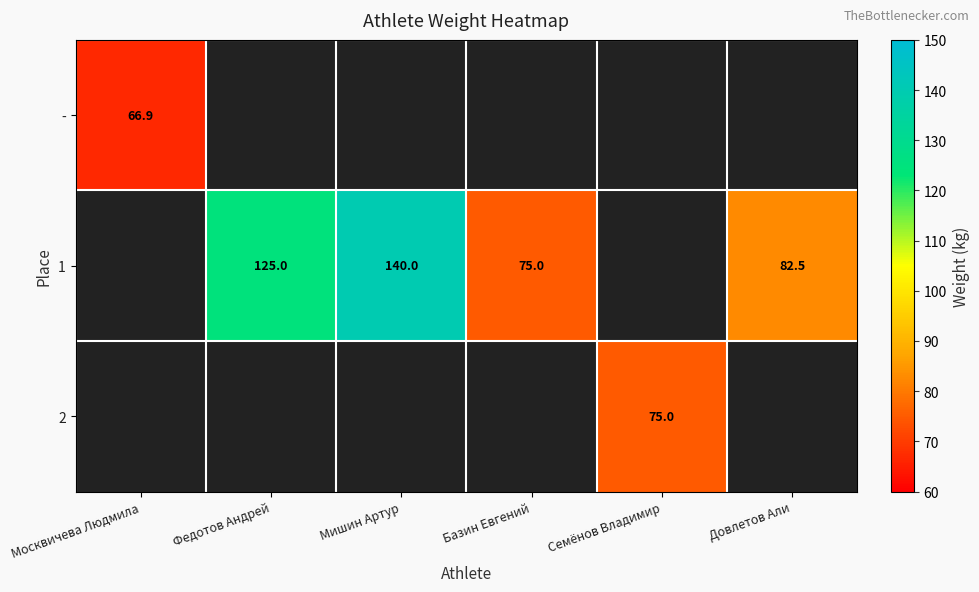

The 1 series shows 201.8 at Федотов Андрей. True or false?

False